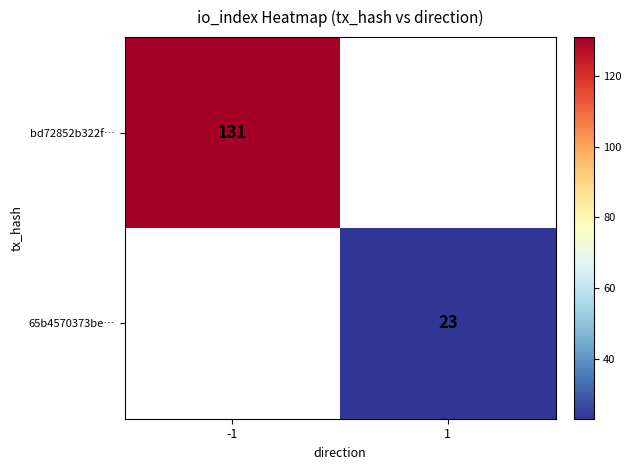

The 65b4570373be… series shows 32.1 at 1. True or false?

False